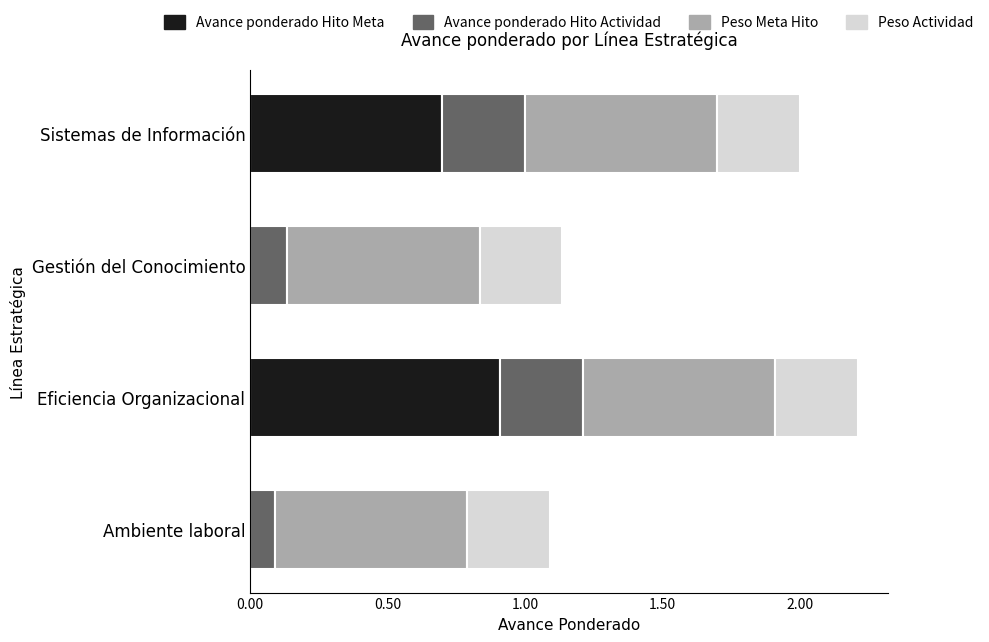

Is it true that Avance ponderado Hito Meta equals 0.4 at Sistemas de Información?

False